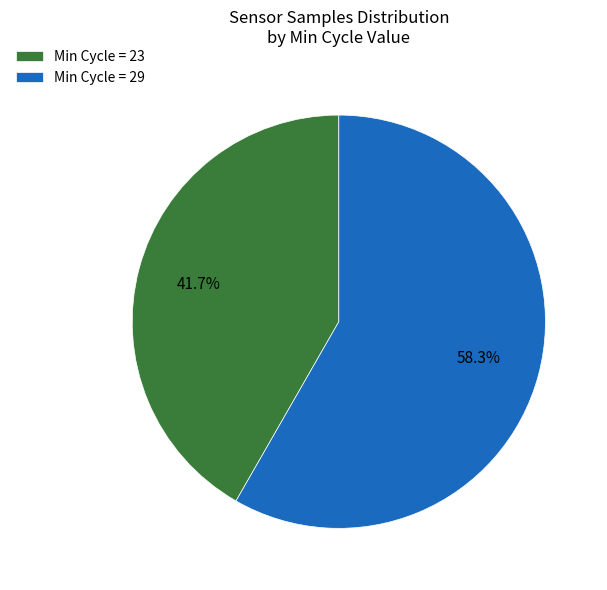

Which slice is the largest?

Min Cycle = 29